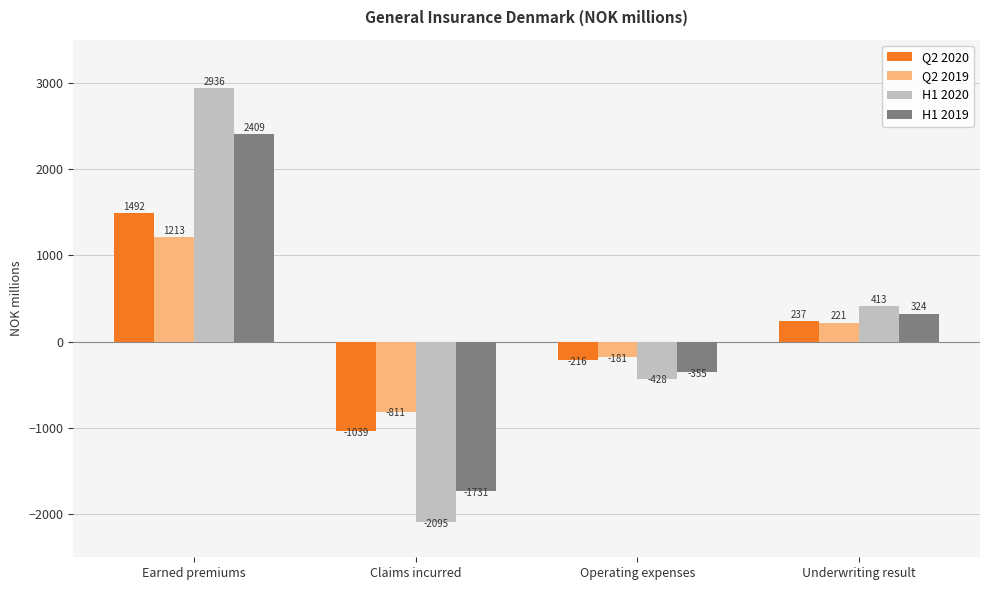

What is the label of the 3rd bar from the right?

Claims incurred